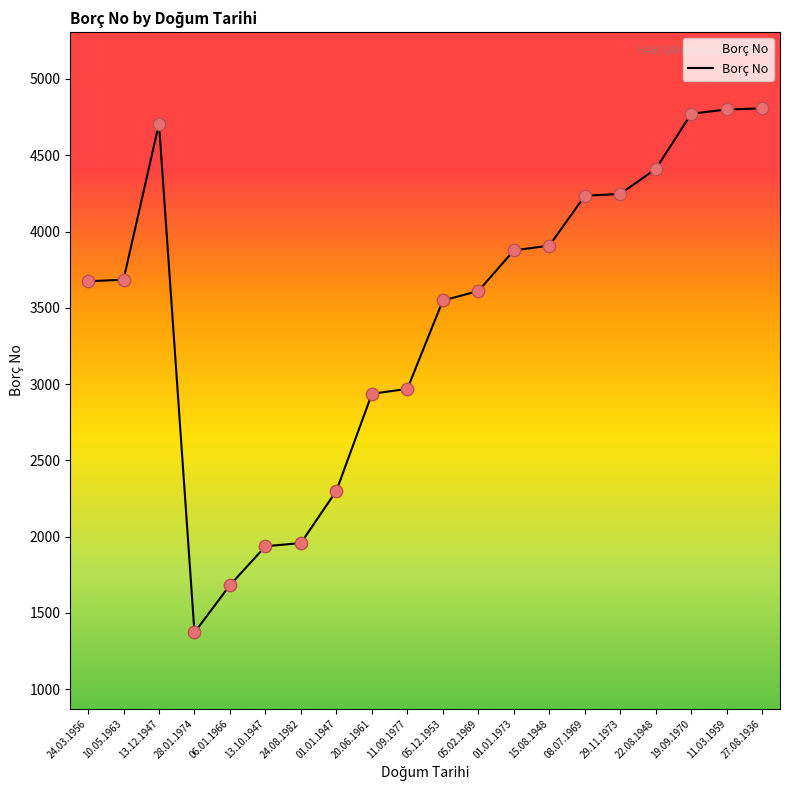

Which has a higher value, 28.01.1974 or 15.08.1948?

15.08.1948